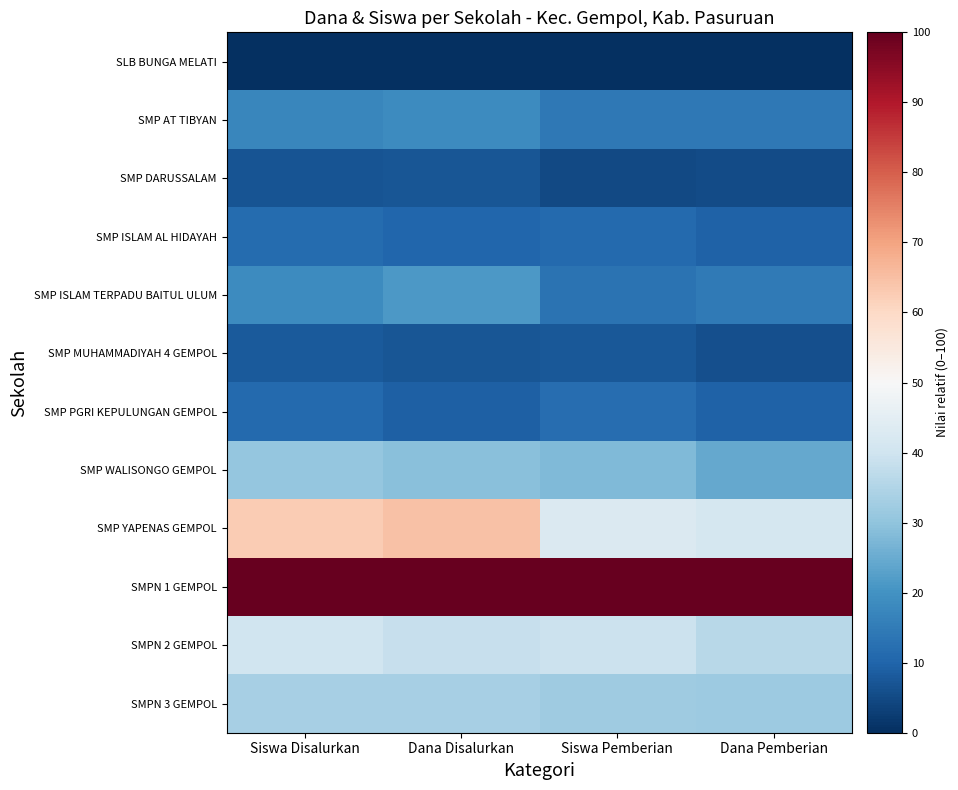

What is the total value across all series at Dana Pemberian?

292.9